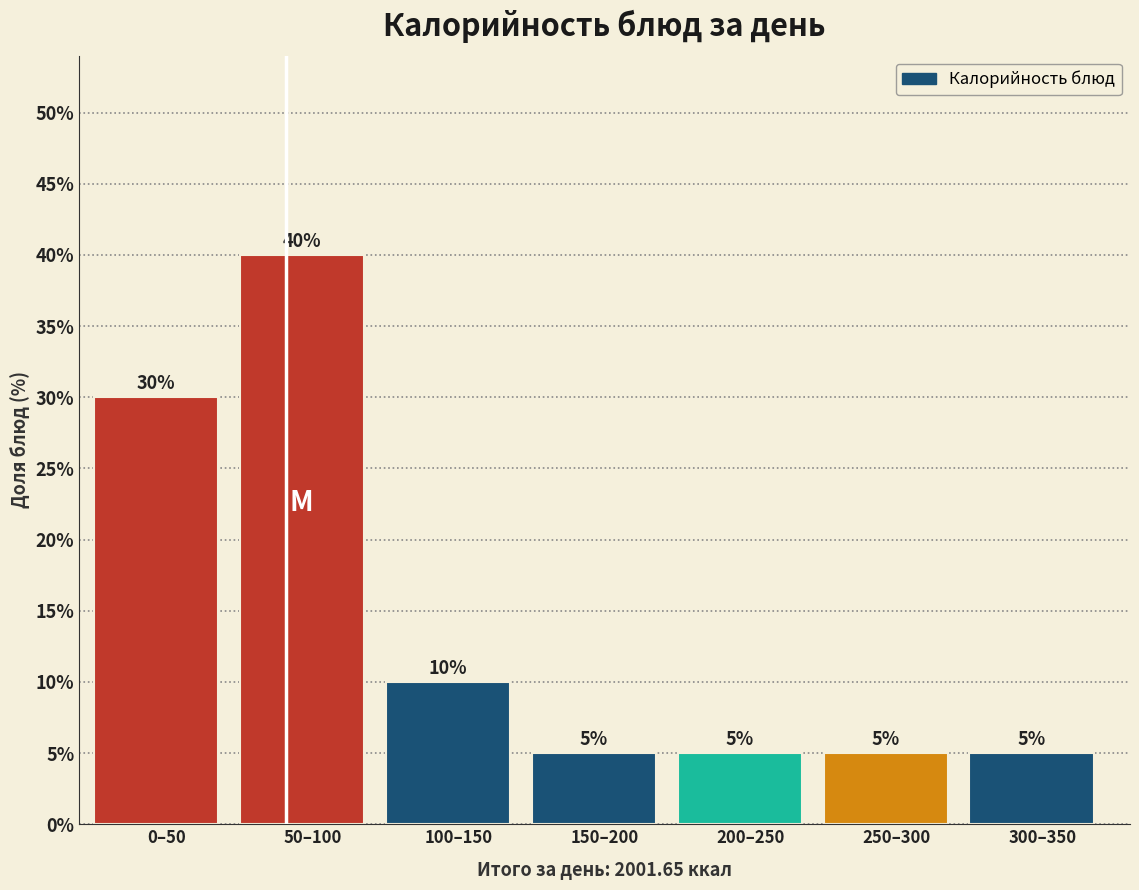

Reading left to right, extract all data points from this chart.

30	40	10	5	5	5	5